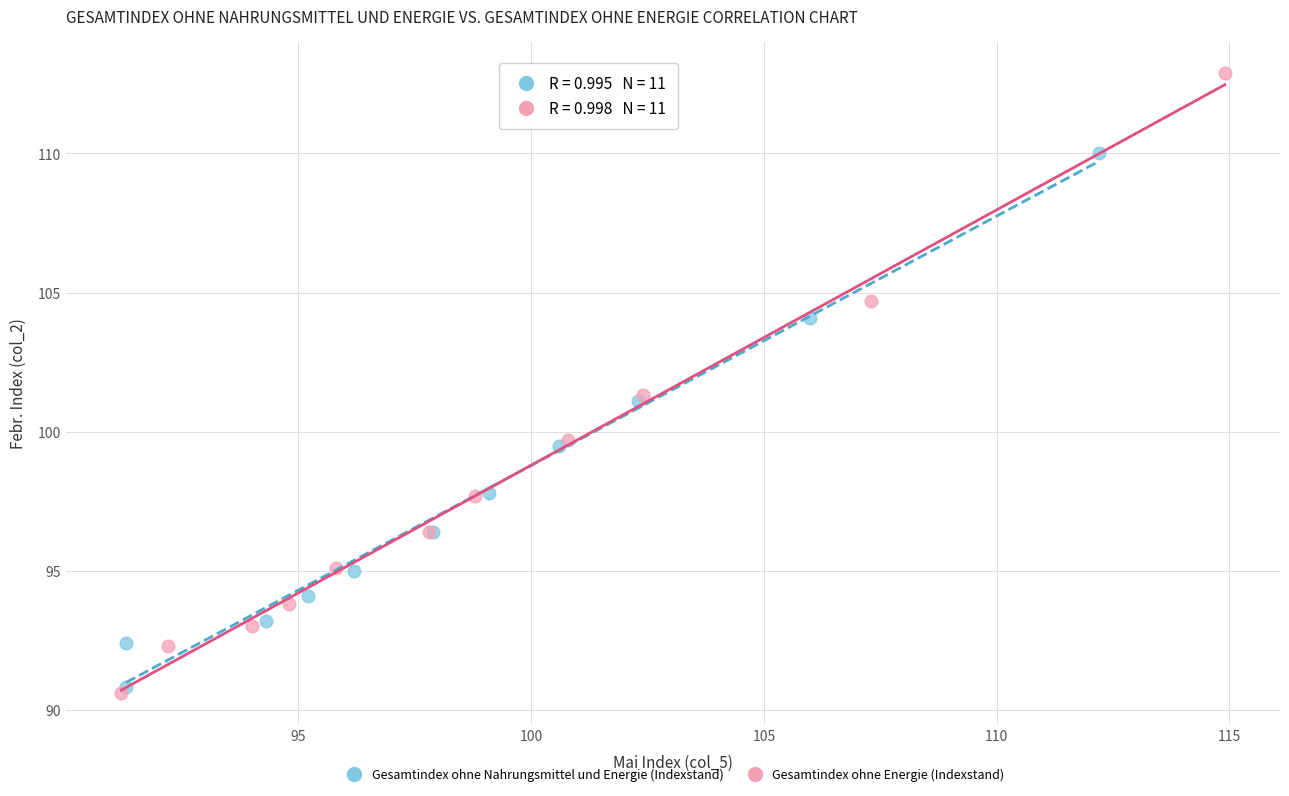

Which series reaches the maximum Y coordinate?

Gesamtindex ohne Energie (Indexstand)